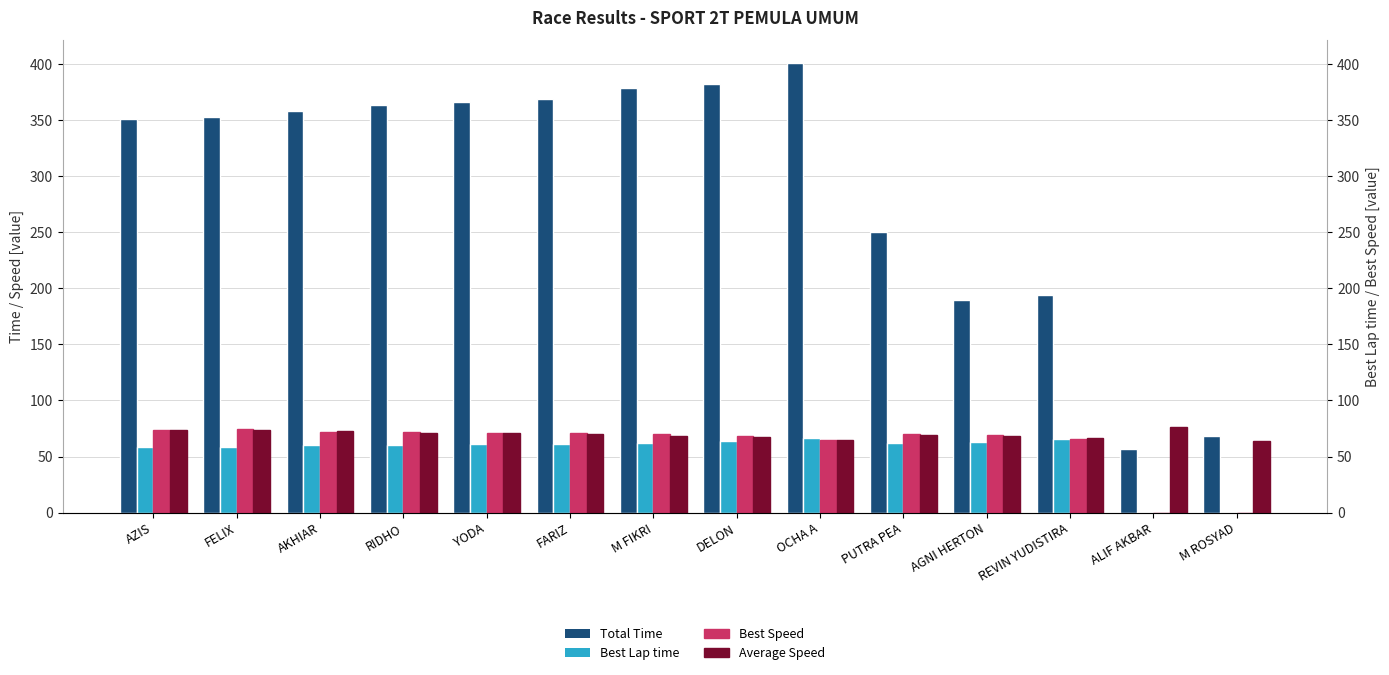

Reading left to right, transcribe all the data shown in this chart.

Total Time: AZIS=350.9	FELIX=352.9	AKHIAR=358.0	RIDHO=363.4	YODA=366.5	FARIZ=368.4	M FIKRI=378.2	DELON=382.4	OCHA A=400.9	PUTRA PEA=249.8	AGNI HERTON=189.9	REVIN YUDISTIRA=194.4	ALIF AKBAR=56.4	M ROSYAD=68.2
Best Lap time: AZIS=58.5	FELIX=58.2	AKHIAR=60.2	RIDHO=60.2	YODA=60.8	FARIZ=60.9	M FIKRI=62.0	DELON=63.6	OCHA A=66.4	PUTRA PEA=61.8	AGNI HERTON=62.5	REVIN YUDISTIRA=65.5	ALIF AKBAR=0.0	M ROSYAD=0.0
Best Speed: AZIS=73.9	FELIX=74.2	AKHIAR=71.7	RIDHO=71.8	YODA=71.1	FARIZ=70.9	M FIKRI=69.7	DELON=67.9	OCHA A=65.1	PUTRA PEA=69.9	AGNI HERTON=69.1	REVIN YUDISTIRA=65.9	ALIF AKBAR=0.0	M ROSYAD=0.0
Average Speed: AZIS=73.9	FELIX=73.4	AKHIAR=72.4	RIDHO=71.3	YODA=70.7	FARIZ=70.4	M FIKRI=68.5	DELON=67.8	OCHA A=64.7	PUTRA PEA=69.2	AGNI HERTON=68.3	REVIN YUDISTIRA=66.7	ALIF AKBAR=76.7	M ROSYAD=63.4